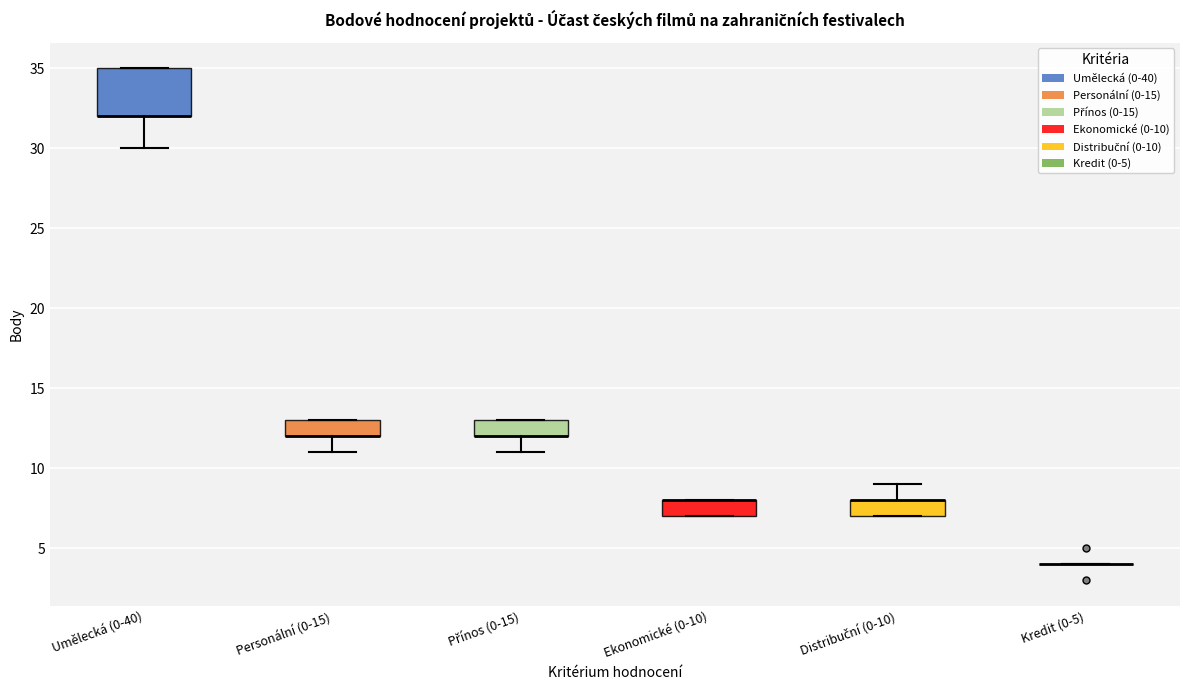

Where is the lower edge of the box for Distribuční (0-10) on the y-axis? The values are not printed on the chart, so give them approximately, as read against the axis.

7